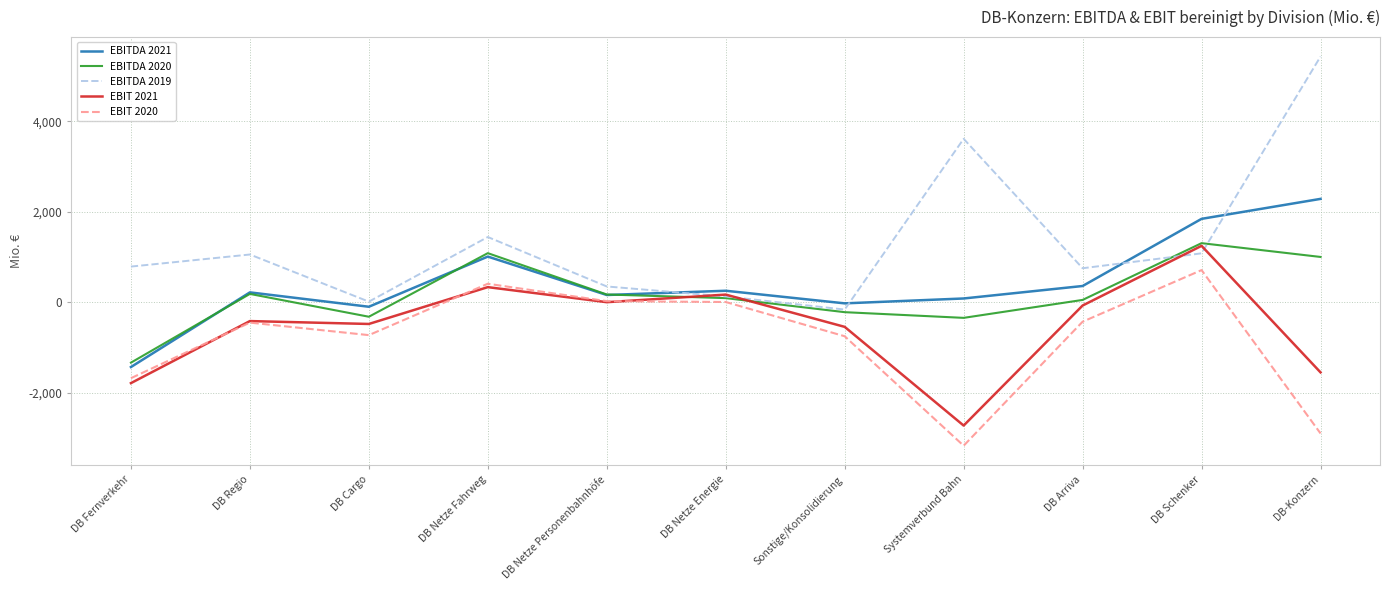

The value of EBITDA 2020 at Systemverbund Bahn is -346. True or false?

True